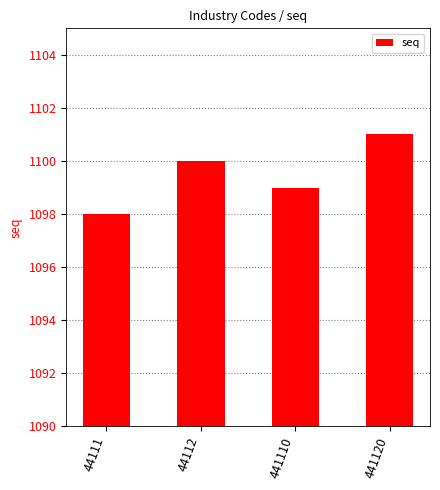

Is it true that the value at 44111 is 639?

False